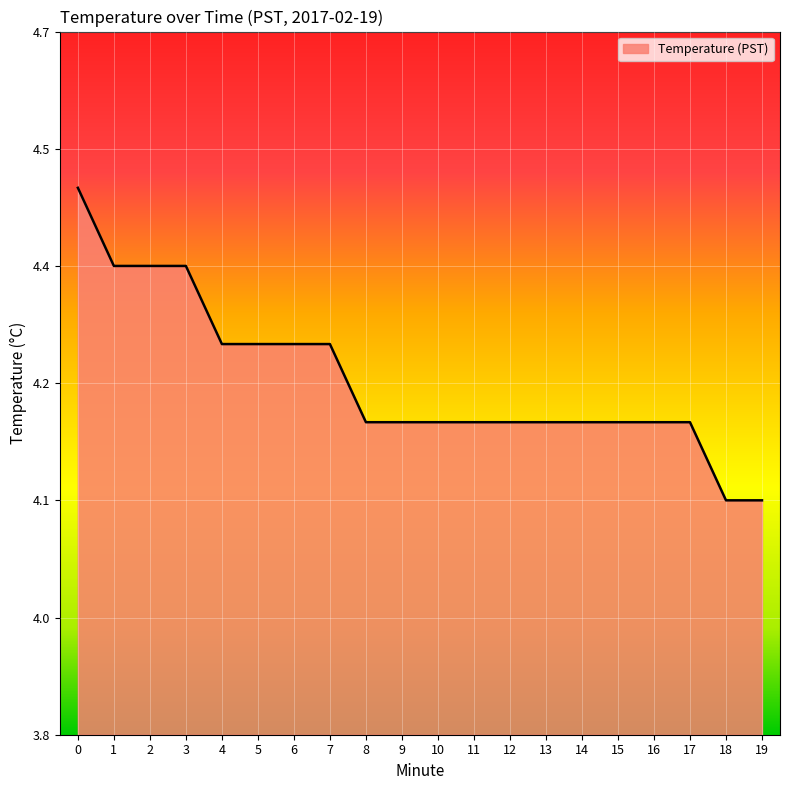

True or false: the data has more than 0 interior local peaks.

False